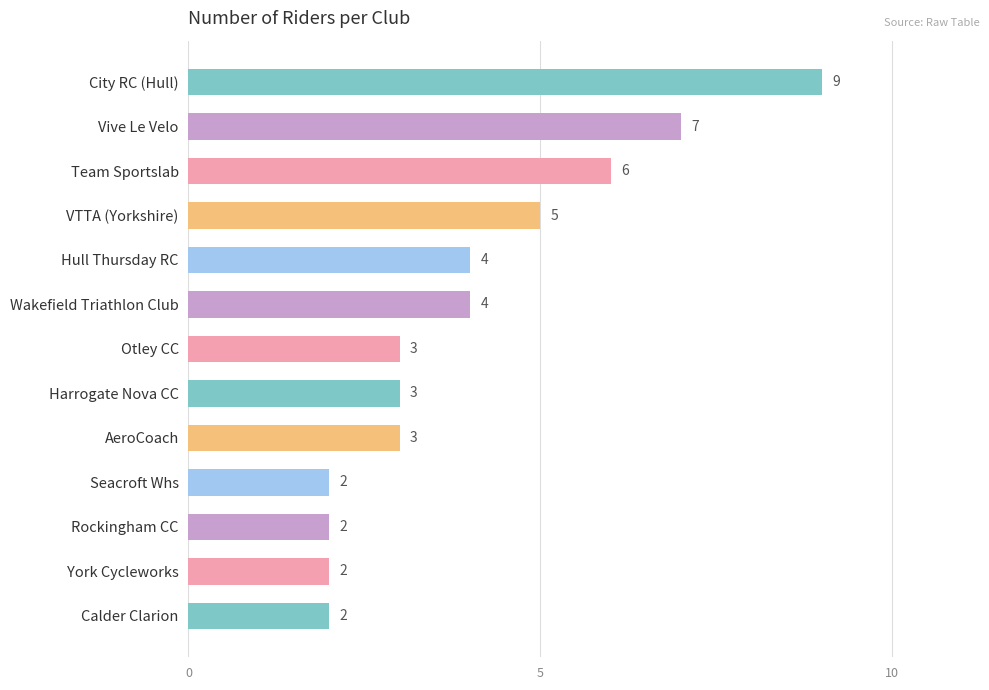

At which category does the chart reach its peak across all series?

City RC (Hull)